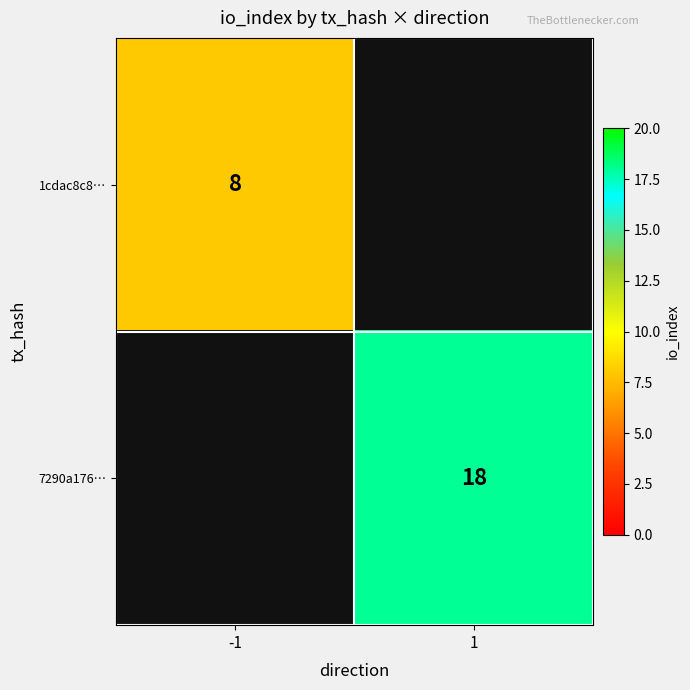

How many categories are shown in the chart?

2